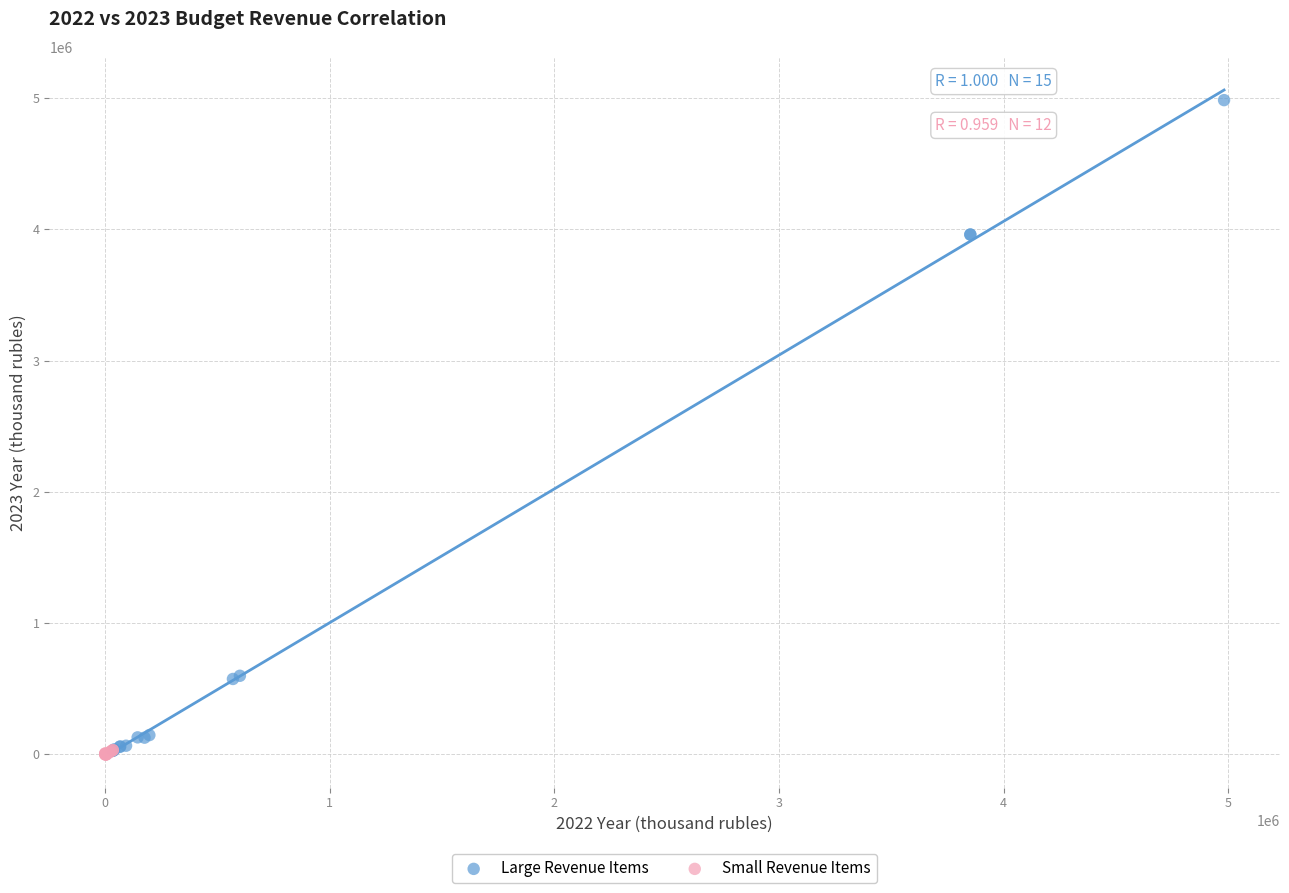

Which series reaches the maximum Y coordinate?

Large Revenue Items